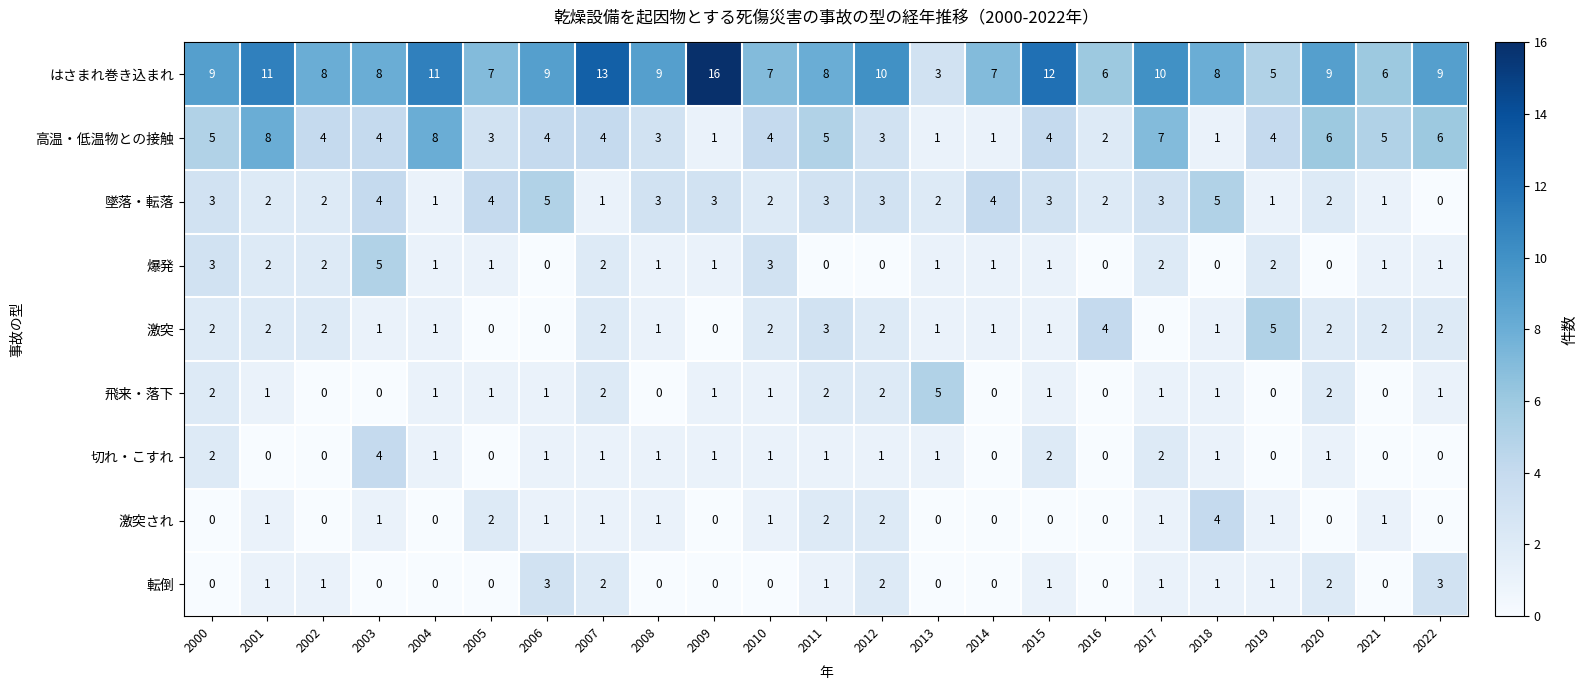

What is the total value across all series at 2018?

22